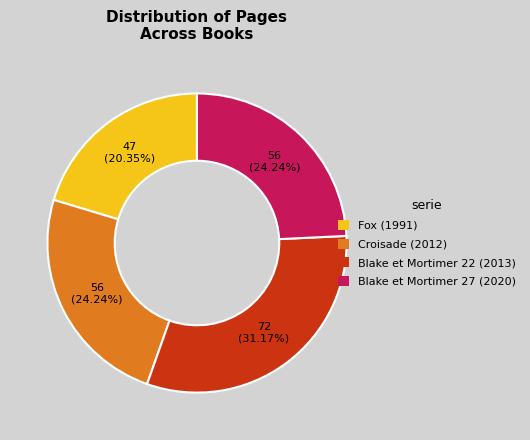

To the nearest percent, what is the difference between the largest and smallest slice percentages?

11%